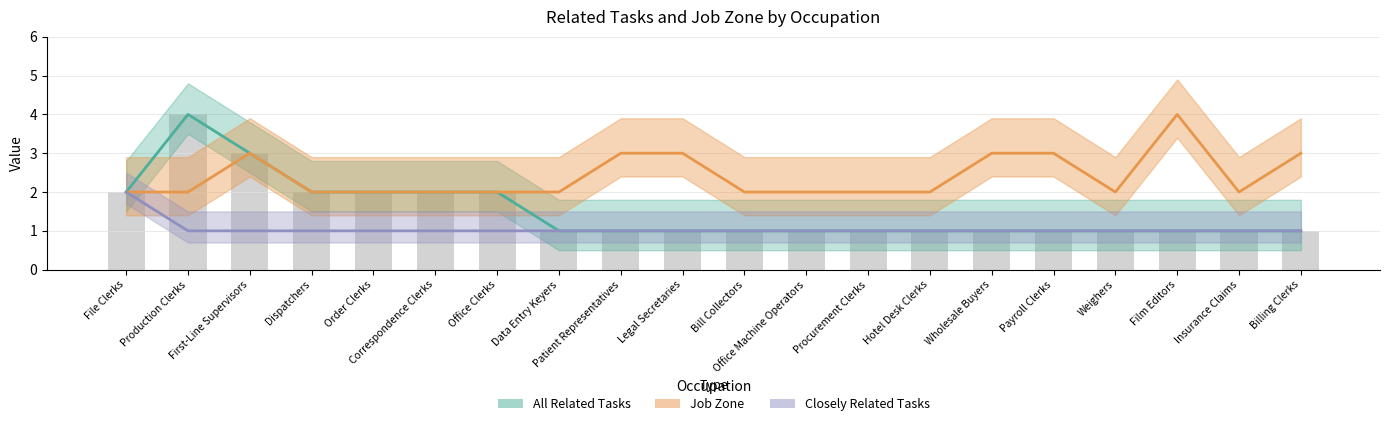

What is the highest value of the Job Zone series?

4